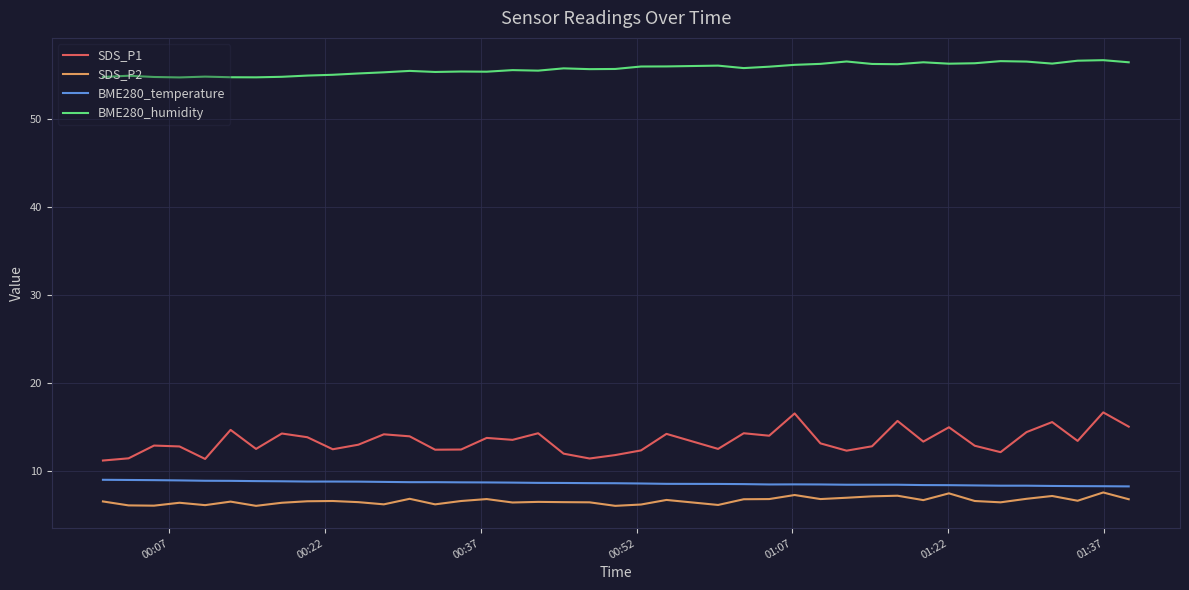

True or false: SDS_P1 and BME280_temperature cross at least once.

False